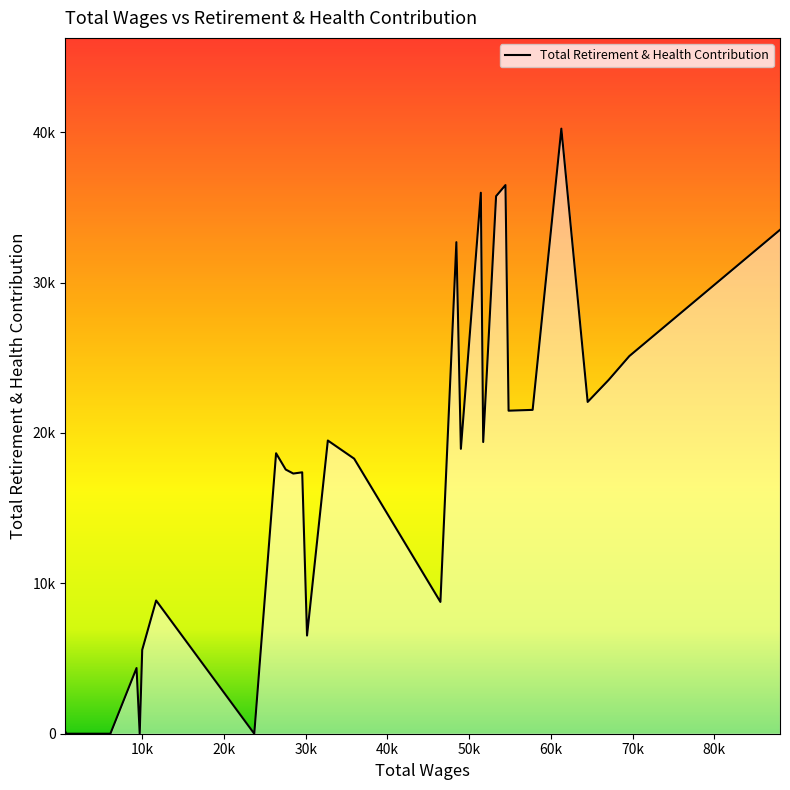

Rank the categories by value from highest to lowest.

61285.0, 54448.0, 51434.0, 53300.0, 88035.0, 48442.0, 69606.0, 67072.0, 64504.0, 57771.0, 54829.0, 32715.0, 51723.0, 48991.0, 26382.0, 35934.0, 27562.0, 29579.0, 28488.0, 11707.0, 46488.0, 30170.0, 10004.0, 9311.0, 606.0, 23714.0, 9698.0, 6110.0, 739.0